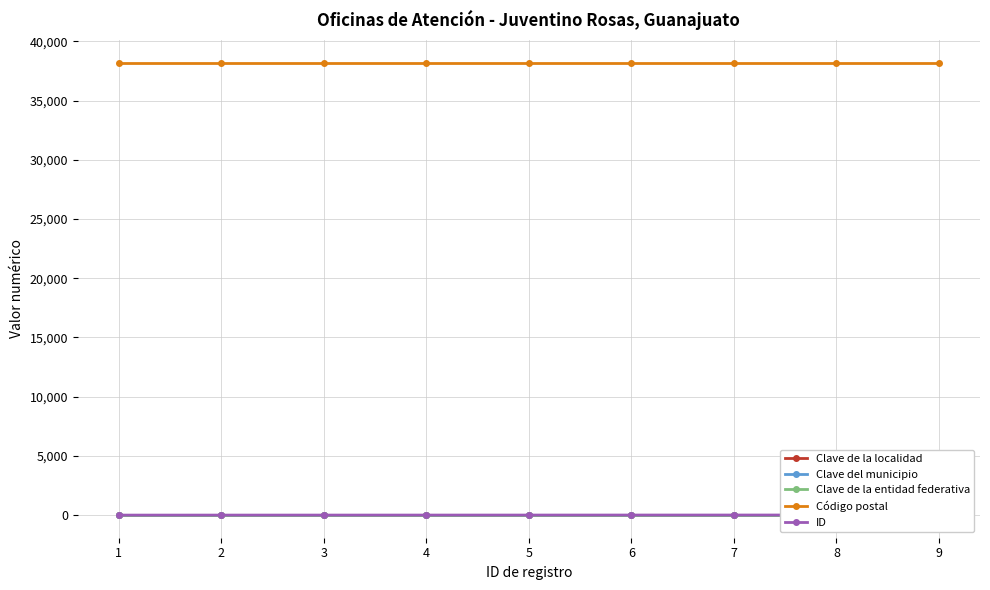

What is the sum of the Clave de la localidad values at 3 and 9?

70